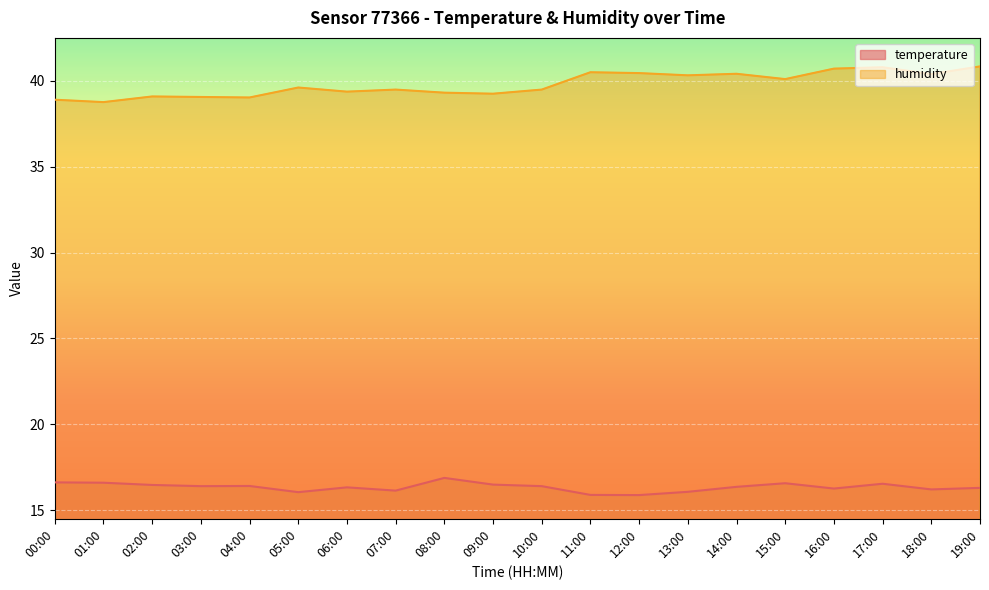

What is the difference between the maximum and minimum values in the temperature series?

1.0